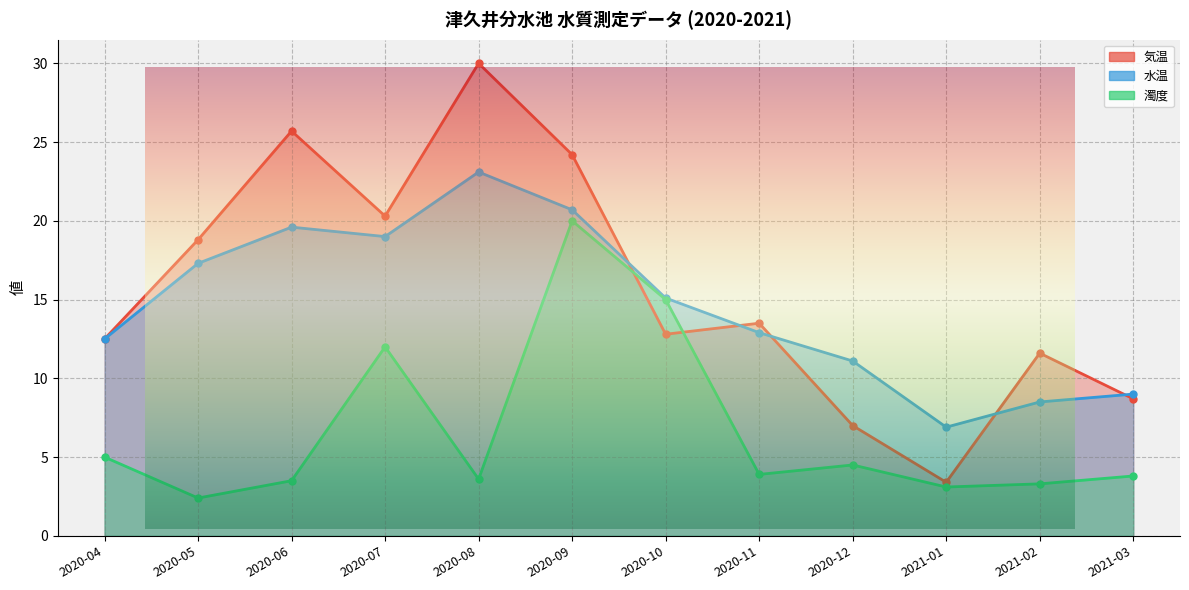

True or false: 水温 and 濁度 cross at least once.

False